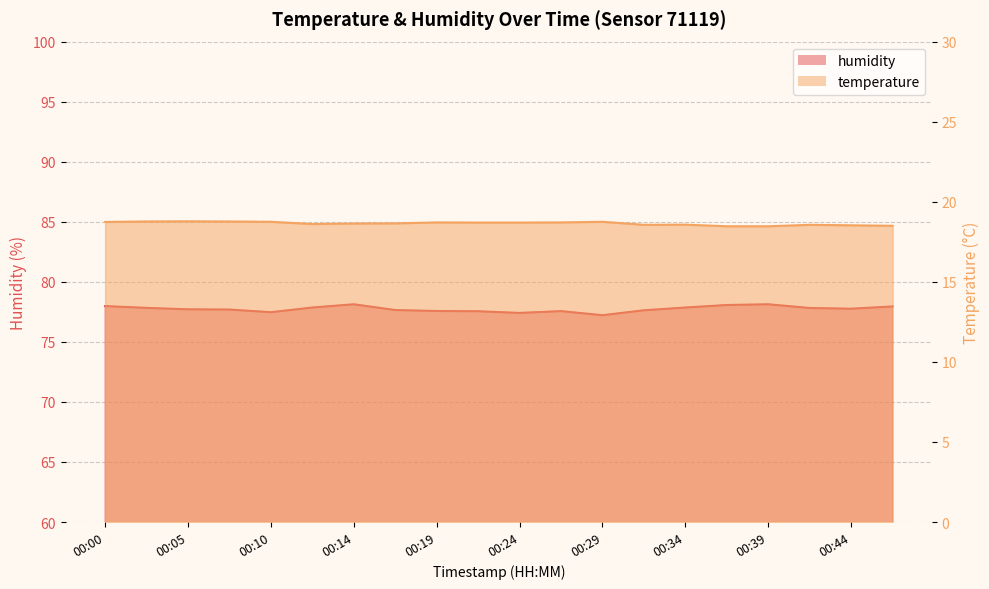

How many temperature values are between 18 and 19?

20